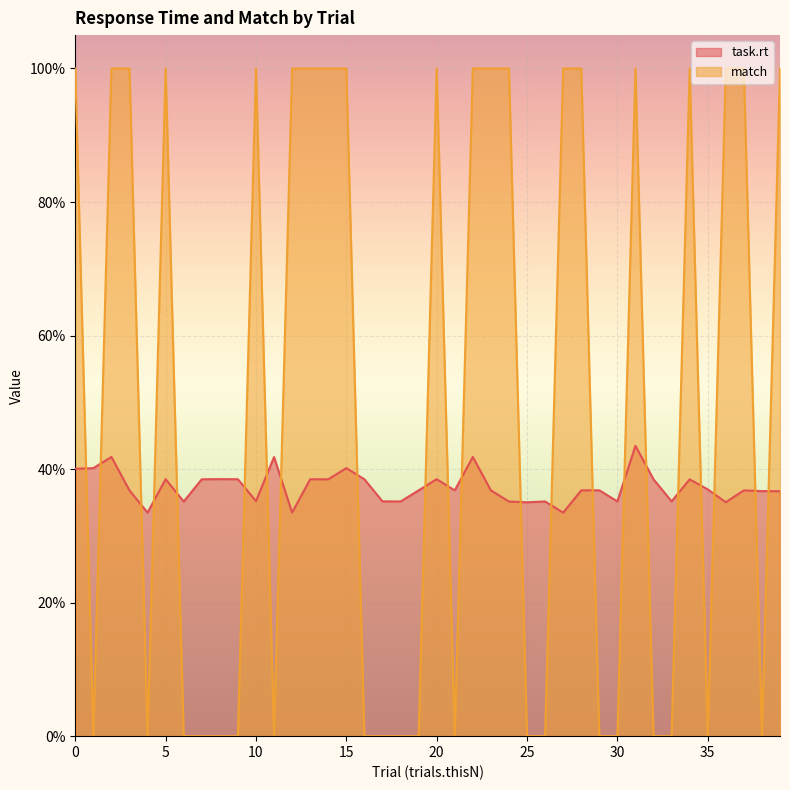

Between 12 and 9, which is larger?

9